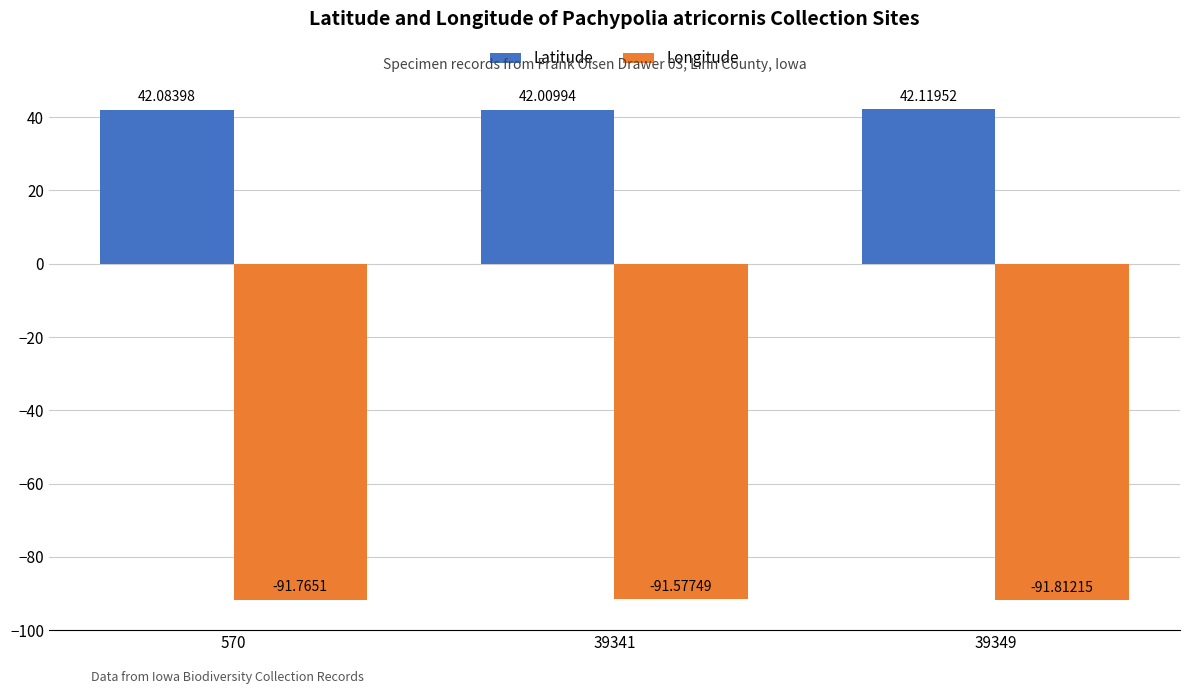

Reading right to left, list all the values displayed in this chart.

Latitude: 39349=42.1	39341=42.0	570=42.1
Longitude: 39349=-91.8	39341=-91.6	570=-91.8